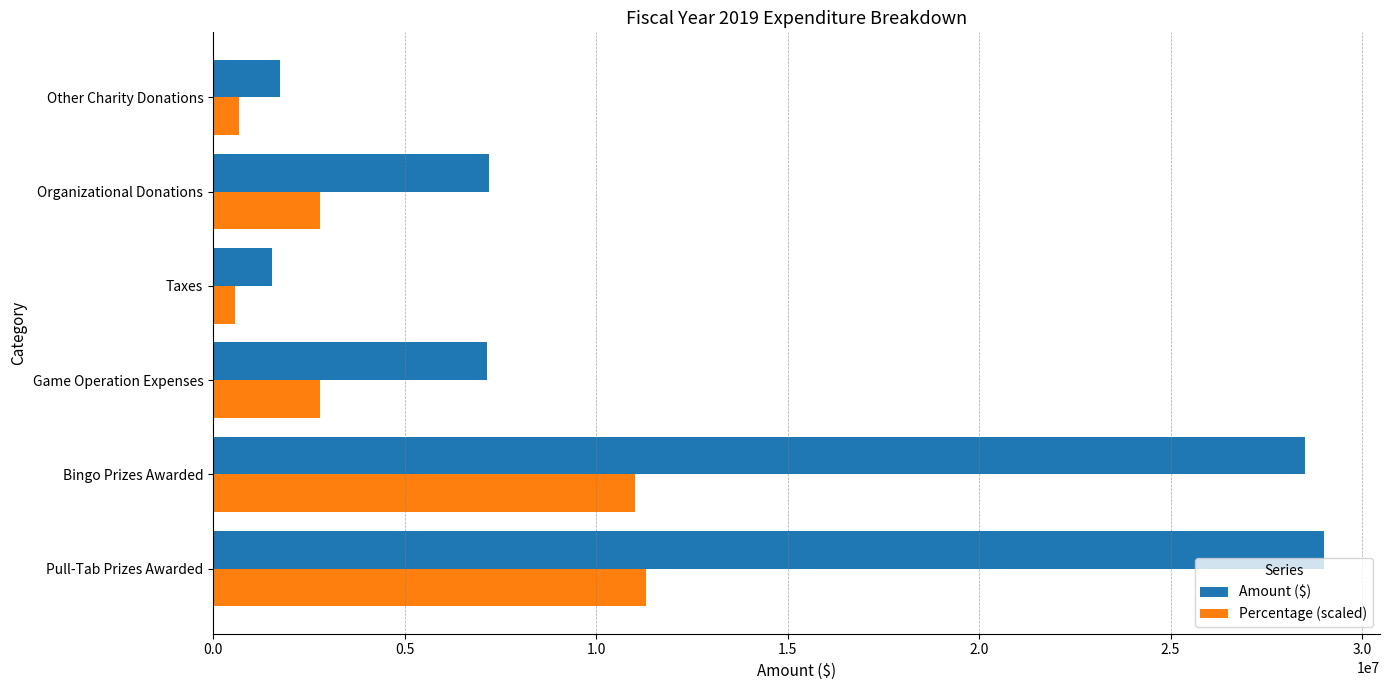

How many data points in Percentage (scaled) are less than 2785639?

2